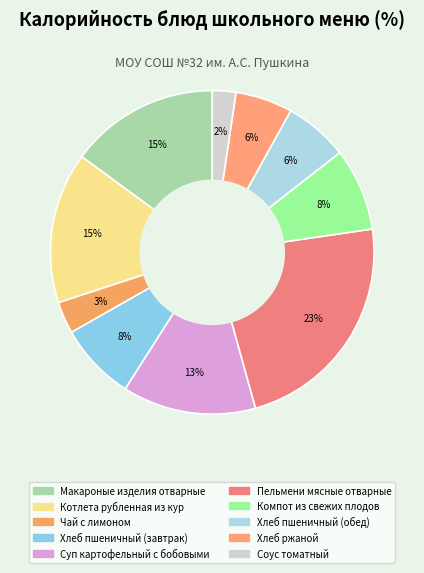

Count the number of slices in the pie.

10